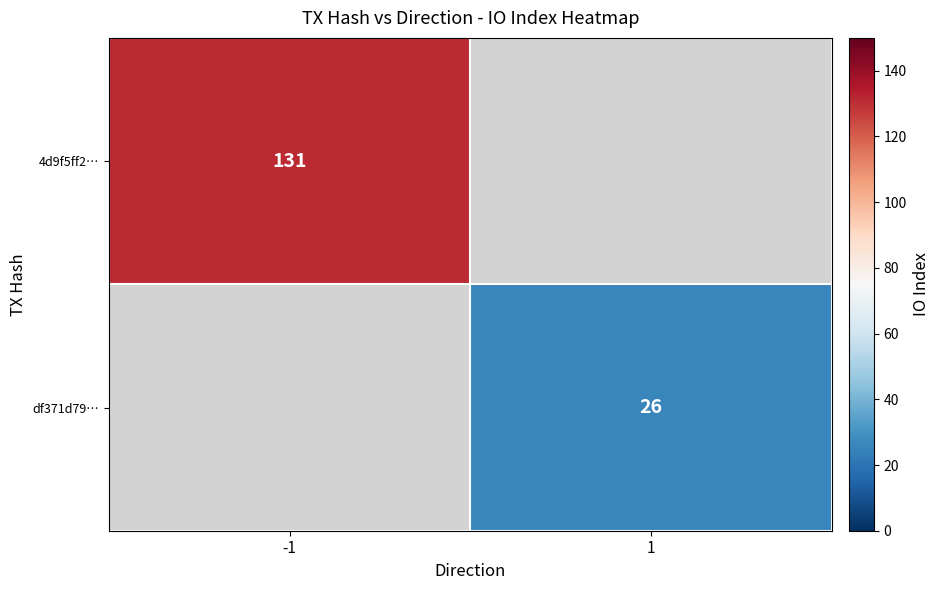

At how many categories does at least one series exceed 42?

1